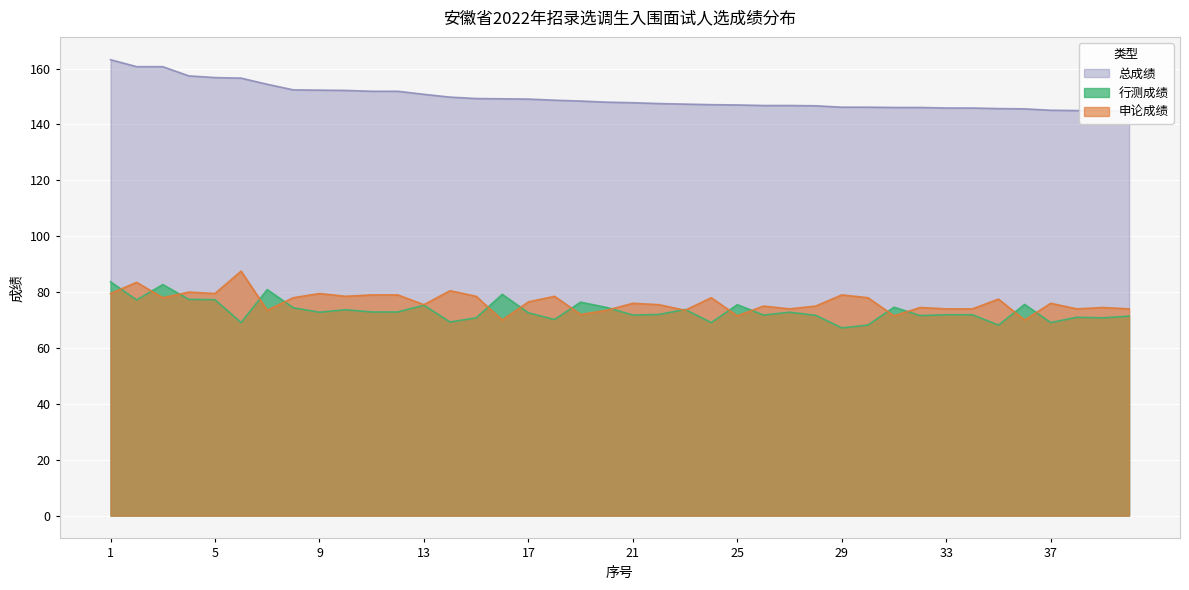

Between 2 and 15, which is larger?

2